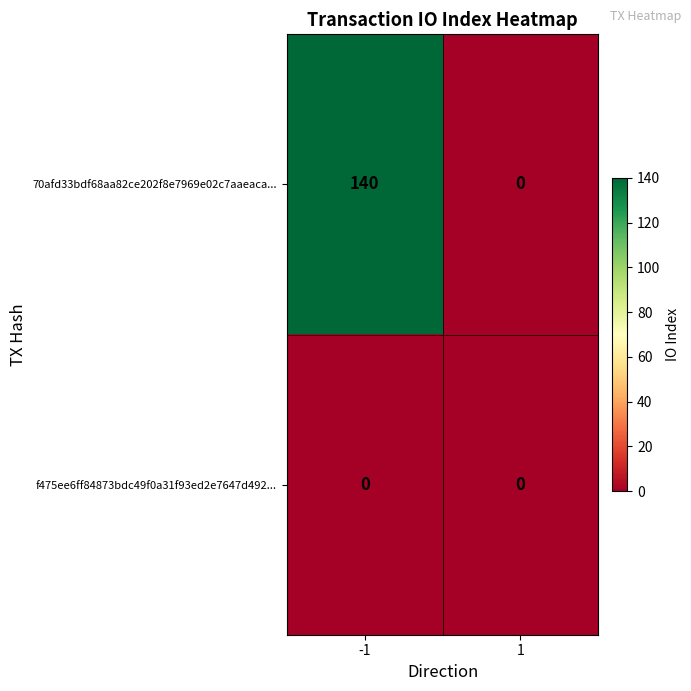

At which category is the sum across all series the highest?

-1